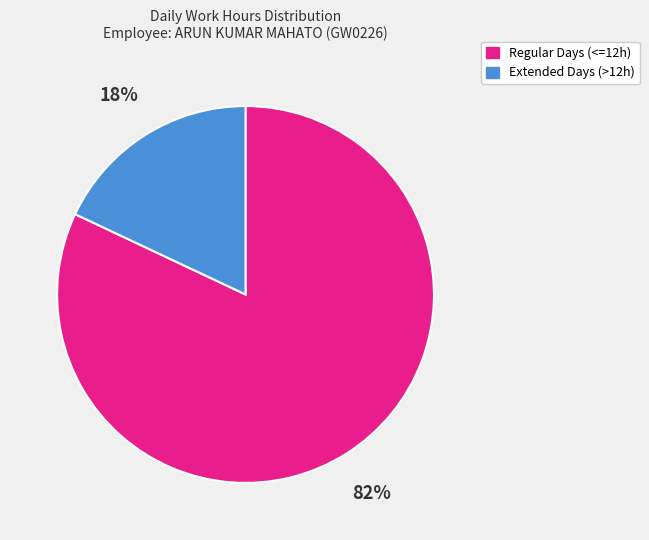

Which has a higher value, Regular Days (<=12h) or Extended Days (>12h)?

Regular Days (<=12h)